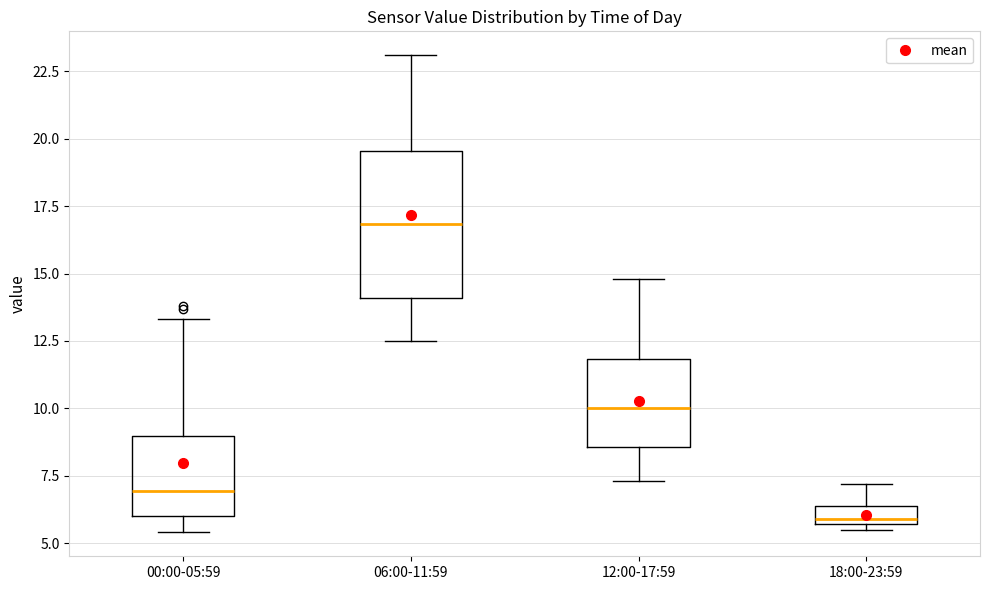

Which box's median line is the highest?

06:00-11:59